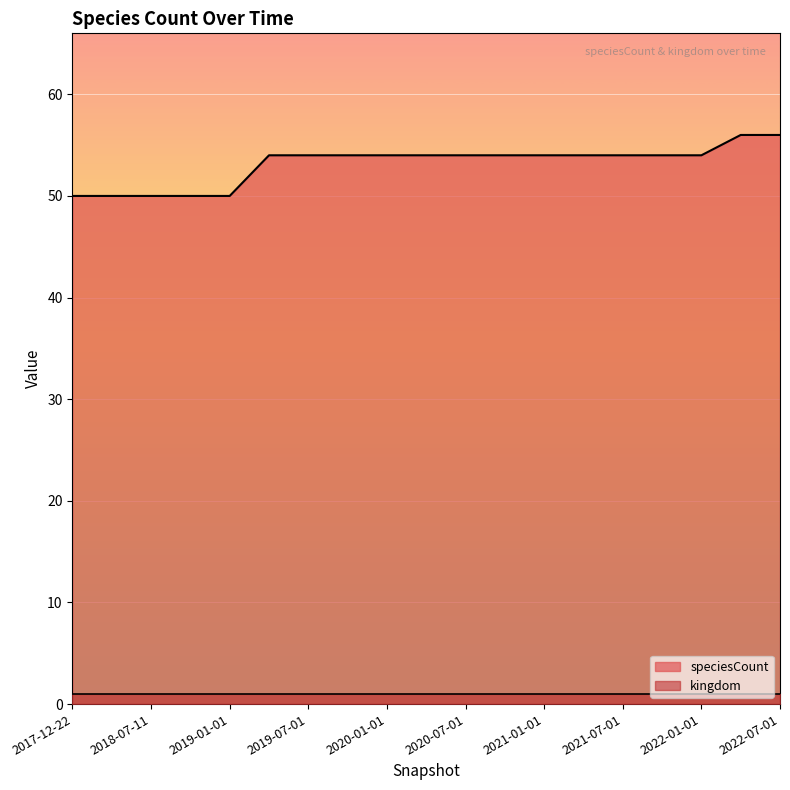

List the labels in order of value, largest first.

2022-04-01, 2022-07-01, 2019-04-06, 2019-07-01, 2019-10-09, 2020-01-01, 2020-04-01, 2020-07-01, 2020-10-01, 2021-01-01, 2021-04-01, 2021-07-01, 2021-10-01, 2022-01-01, 2017-12-22, 2018-04-09, 2018-07-11, 2018-09-28, 2019-01-01